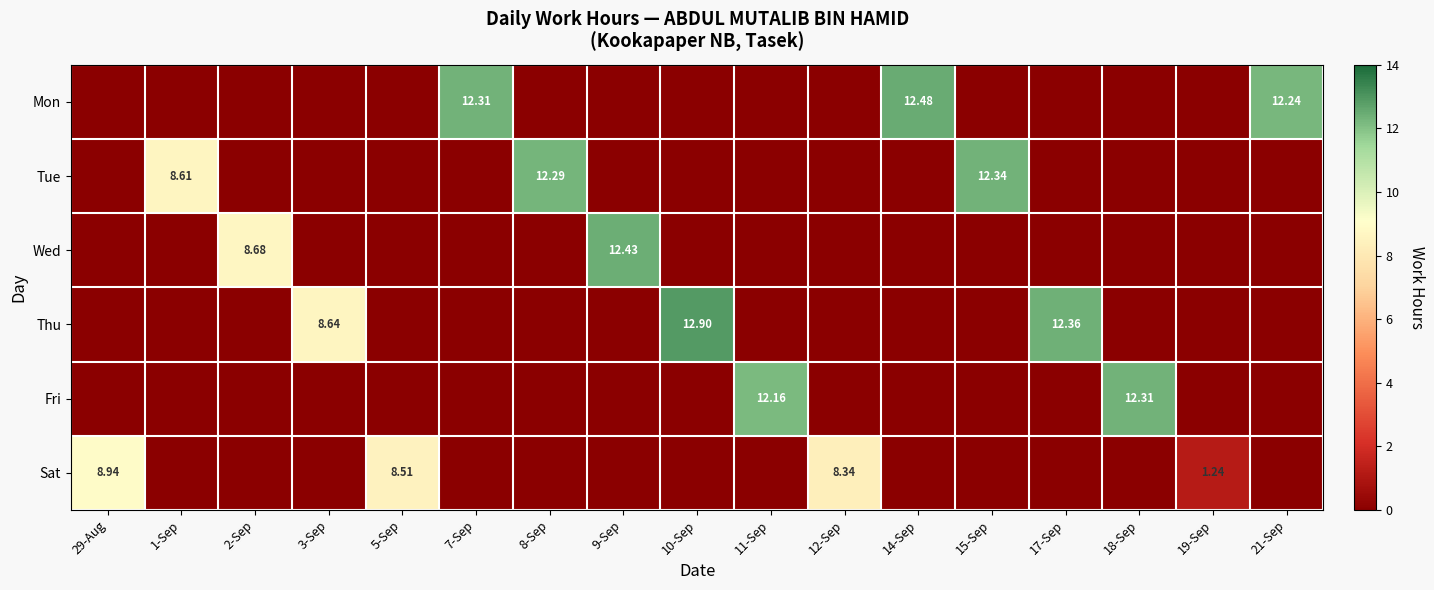

True or false: Tue has a value of 0.0 at 7-Sep.

True